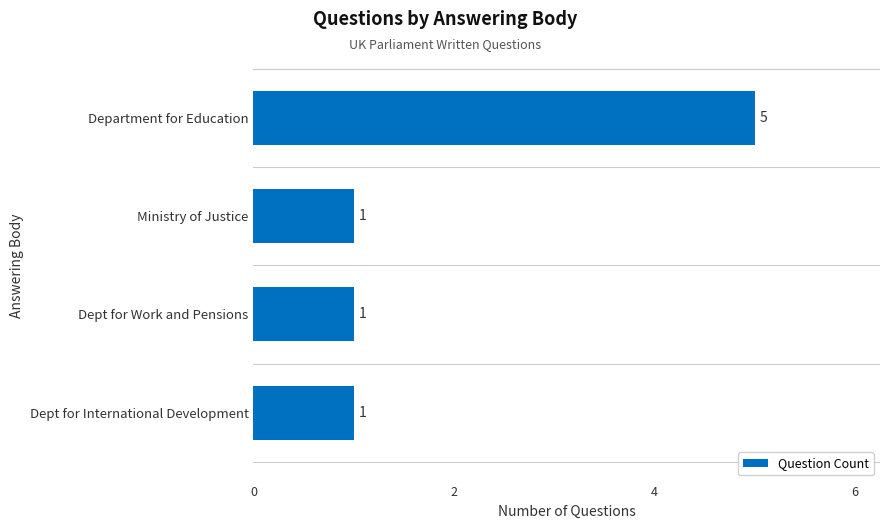

How many bars are there in total?

4